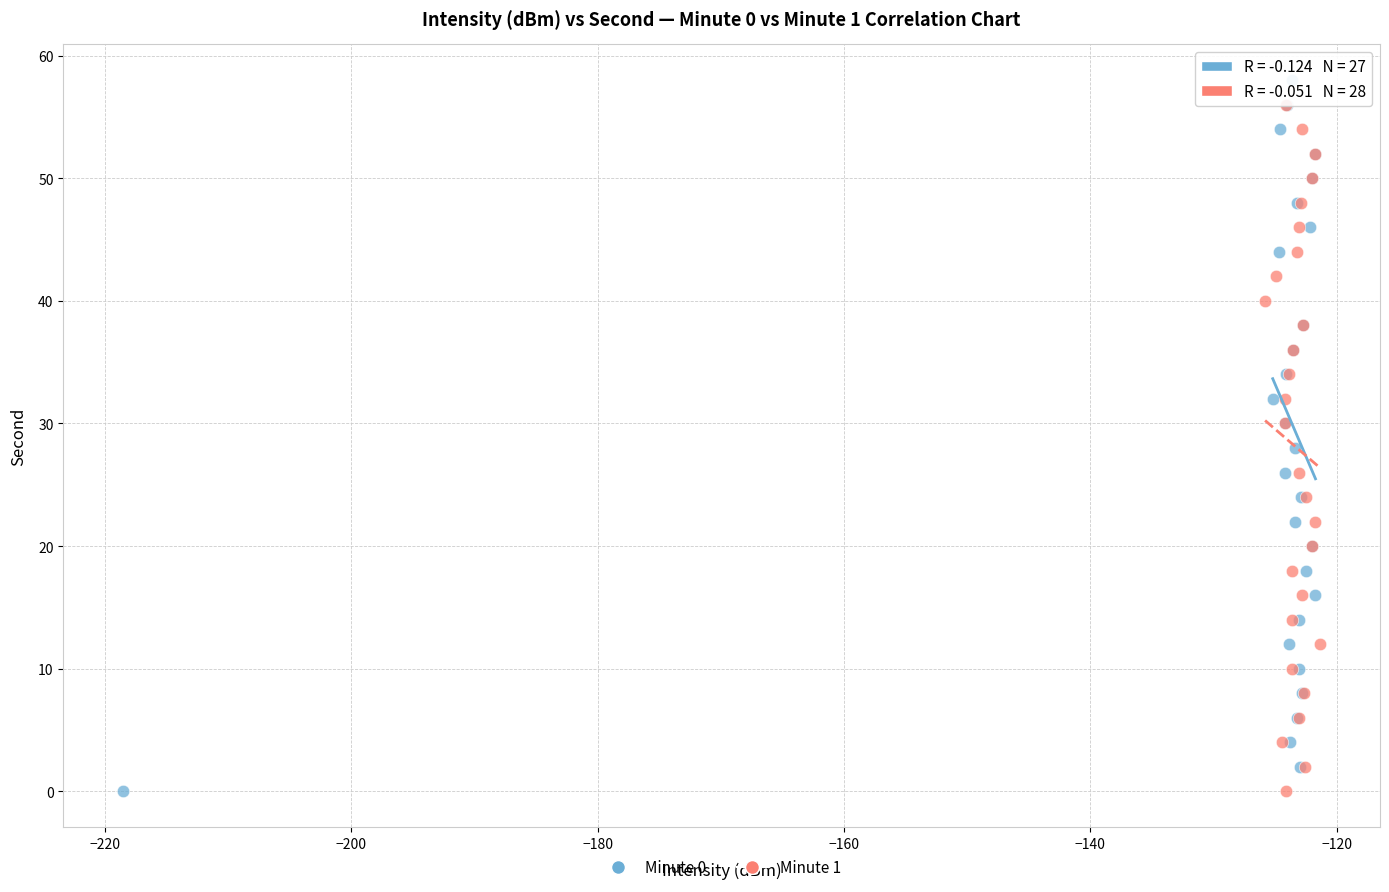

Which series contains the highest Y value?

Minute 0